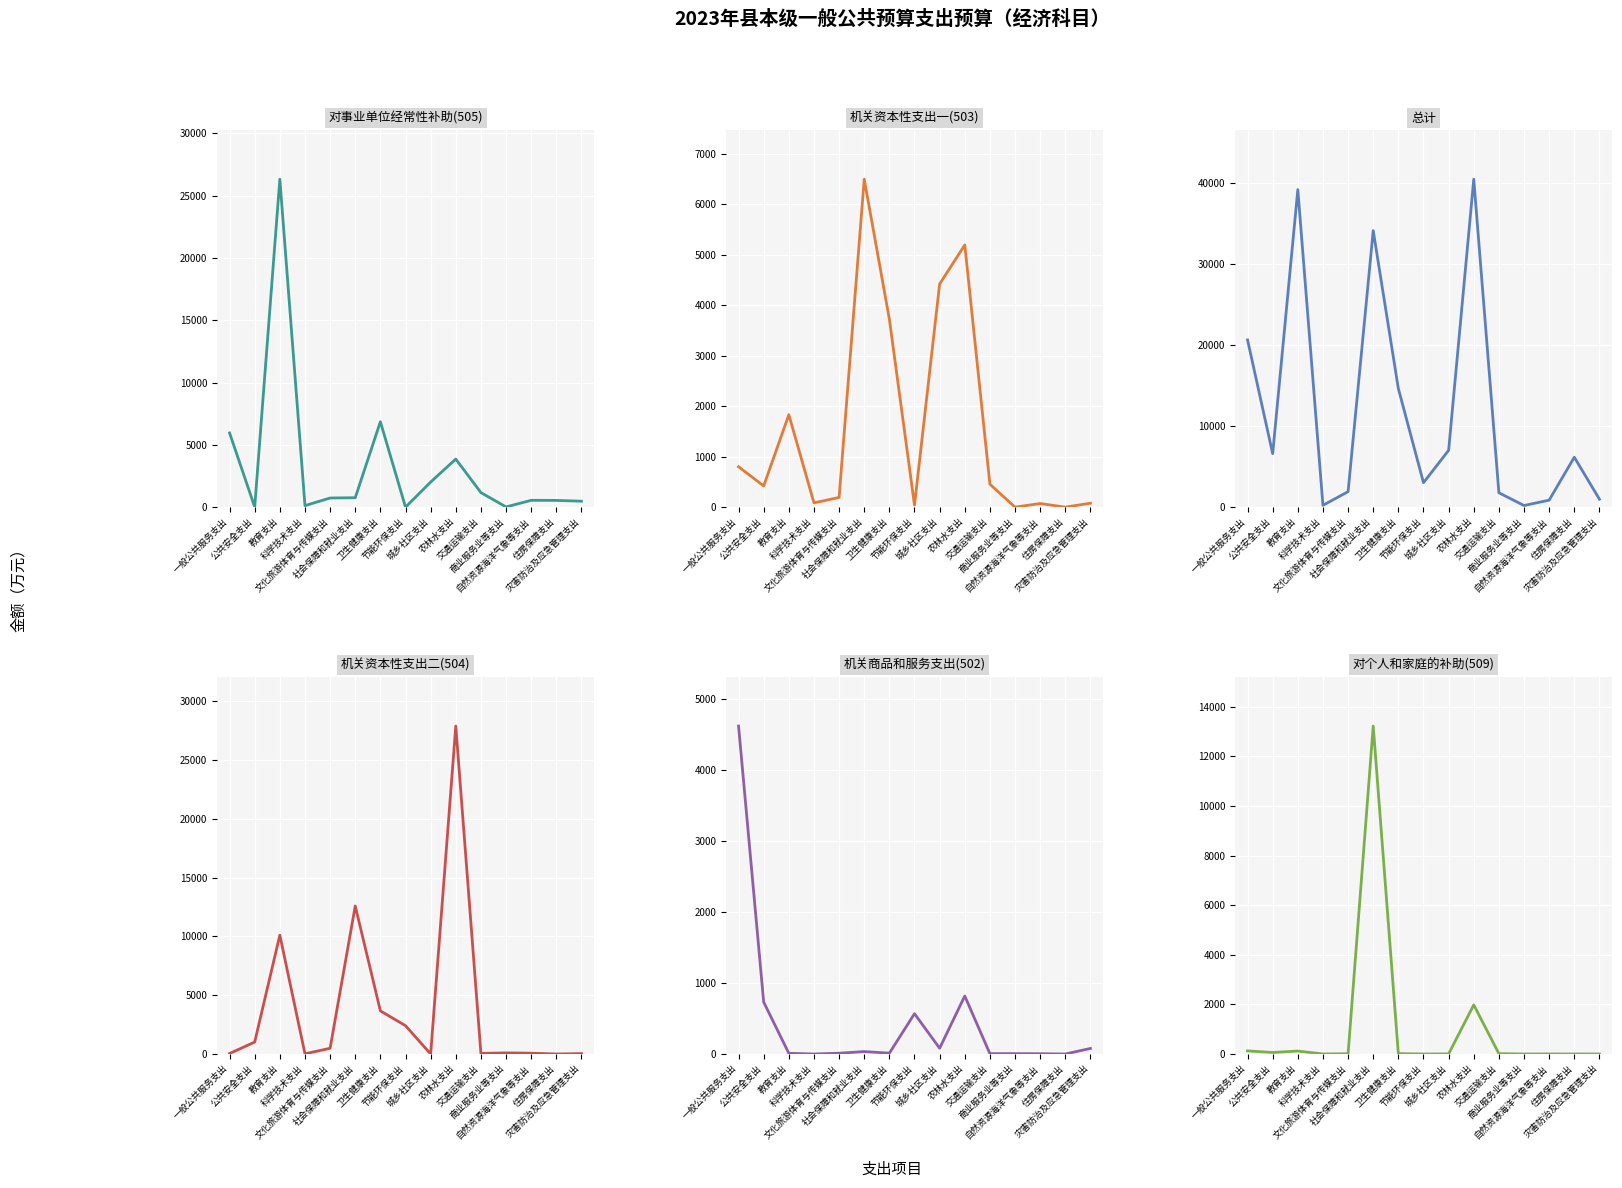

Where is the first local maximum for 机关资本性支出一(503)?

教育支出